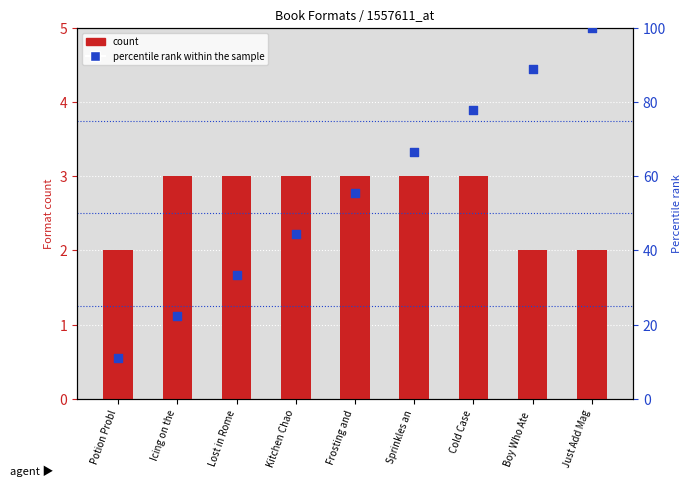

What is the total value across all series at Just Add Mag?

102.0